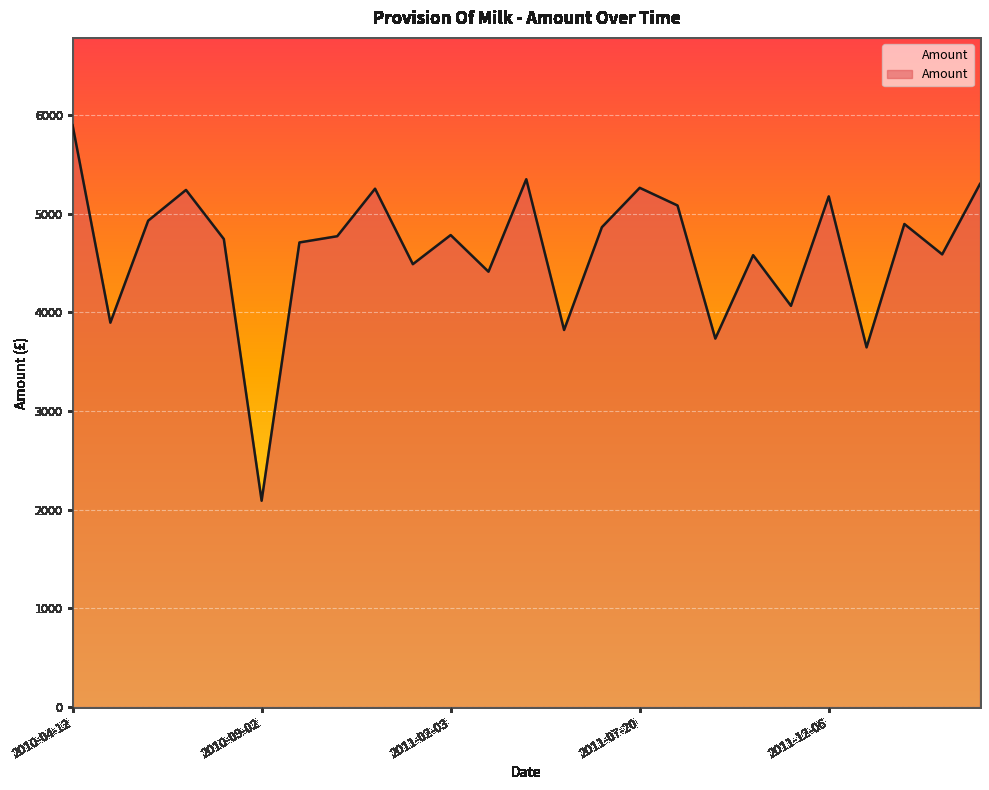

What is the minimum value shown in the chart?

2091.2